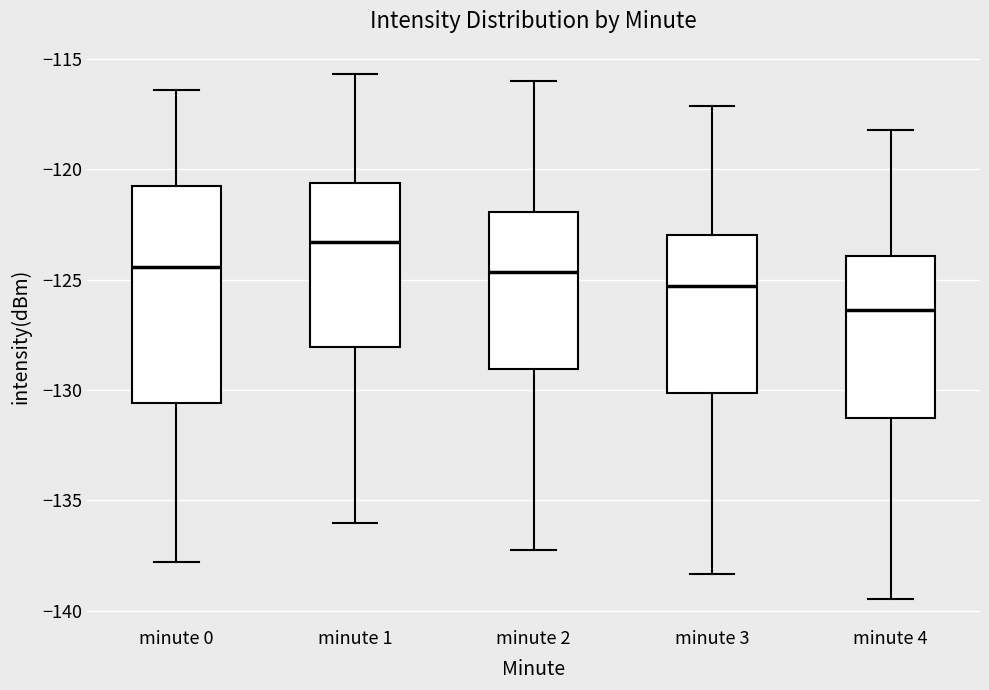

Comparing the boxes themselves (not the whiskers), which one is the tallest?

minute 0